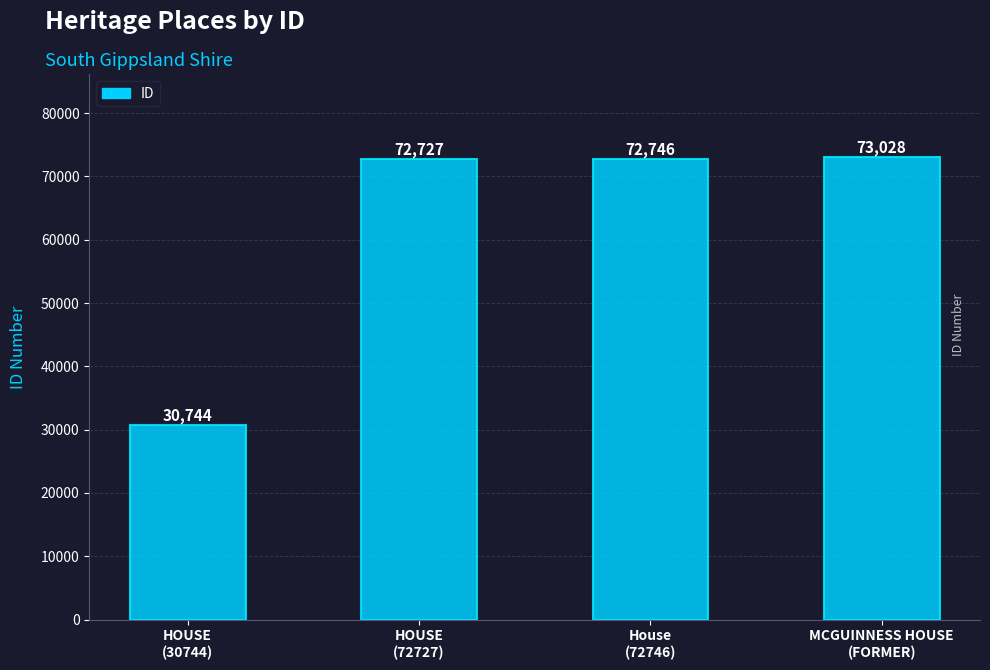

Does the chart contain stacked bars?

No